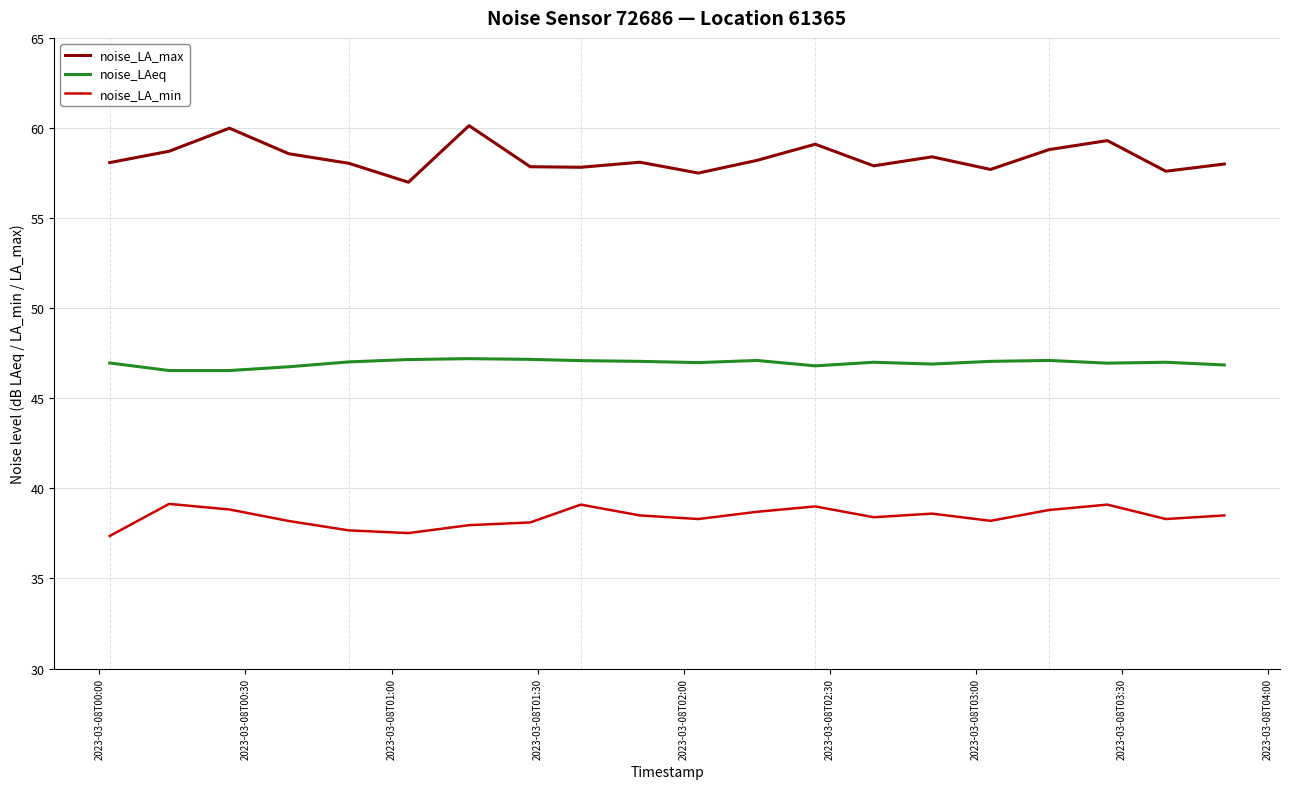

What is the difference between the maximum and minimum values in the noise_LA_max series?

3.1